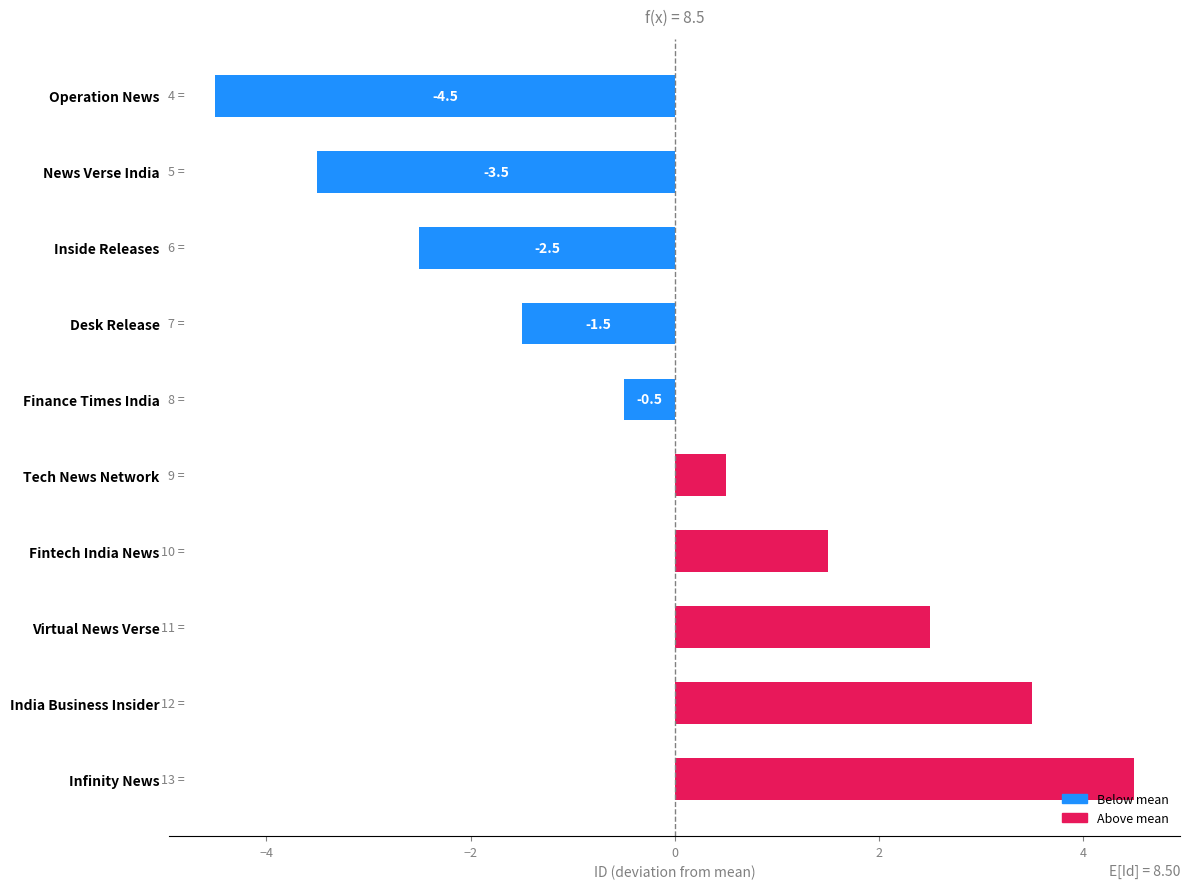

Reading bottom to top, transcribe all the data shown in this chart.

Infinity News=4.5	India Business Insider=3.5	Virtual News Verse=2.5	Fintech India News=1.5	Tech News Network=0.5	Finance Times India=-0.5	Desk Release=-1.5	Inside Releases=-2.5	News Verse India=-3.5	Operation News=-4.5